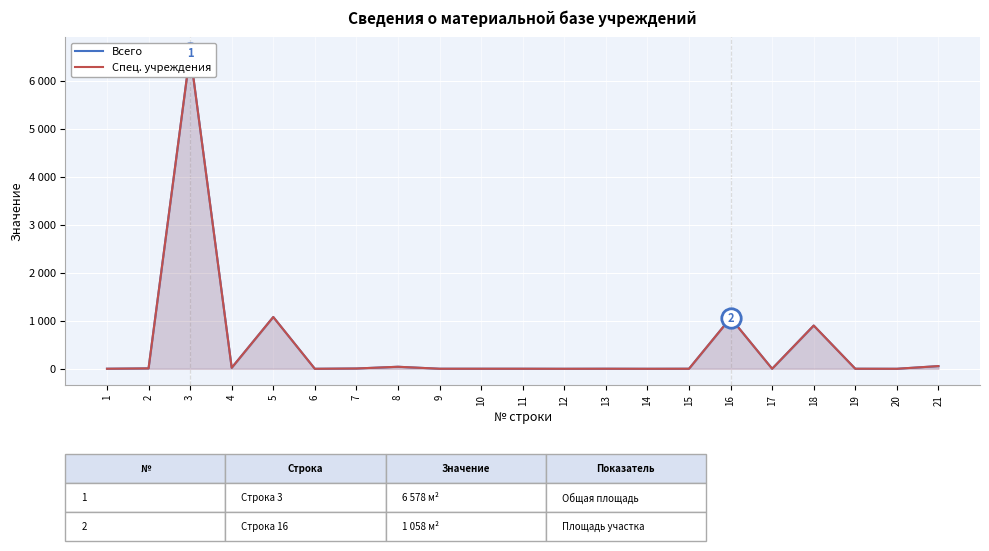

List the series in order of their peak value, lowest first.

Всего, Спец. учреждения